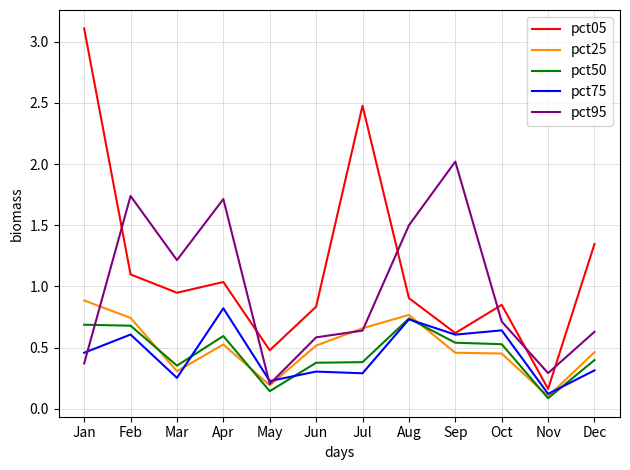

Which series has the widest spread of values?

pct05